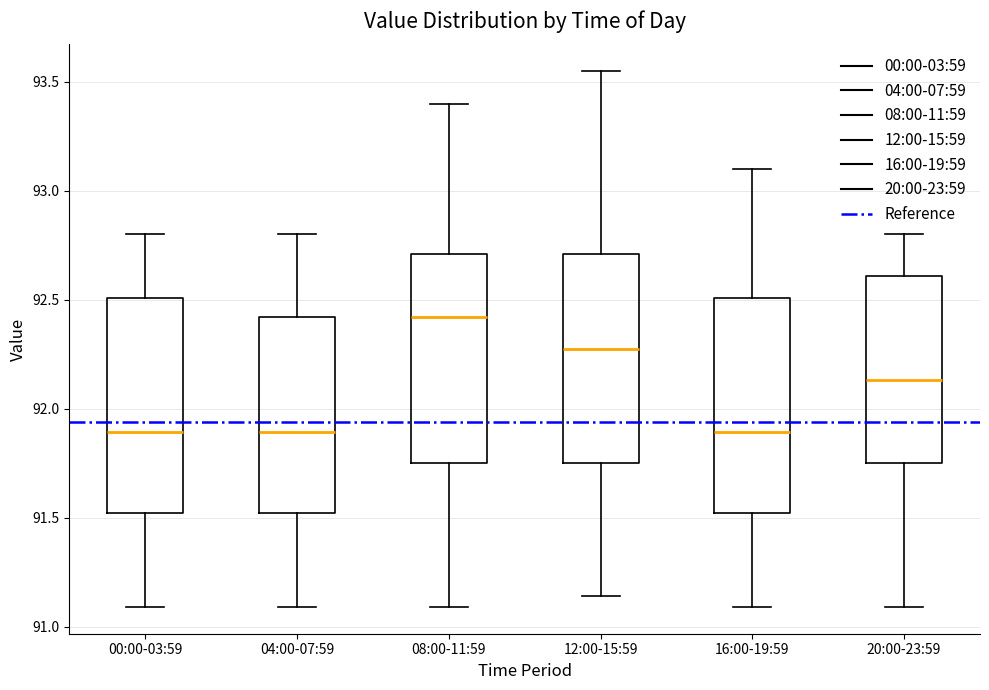

Where is the lower edge of the box for 12:00-15:59 on the y-axis? The values are not printed on the chart, so give them approximately, as read against the axis.

91.75